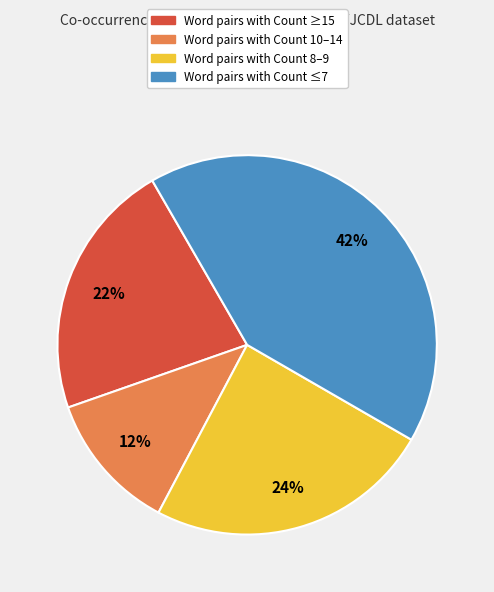

To the nearest percent, what is the difference between the largest and smallest slice percentages?

30%